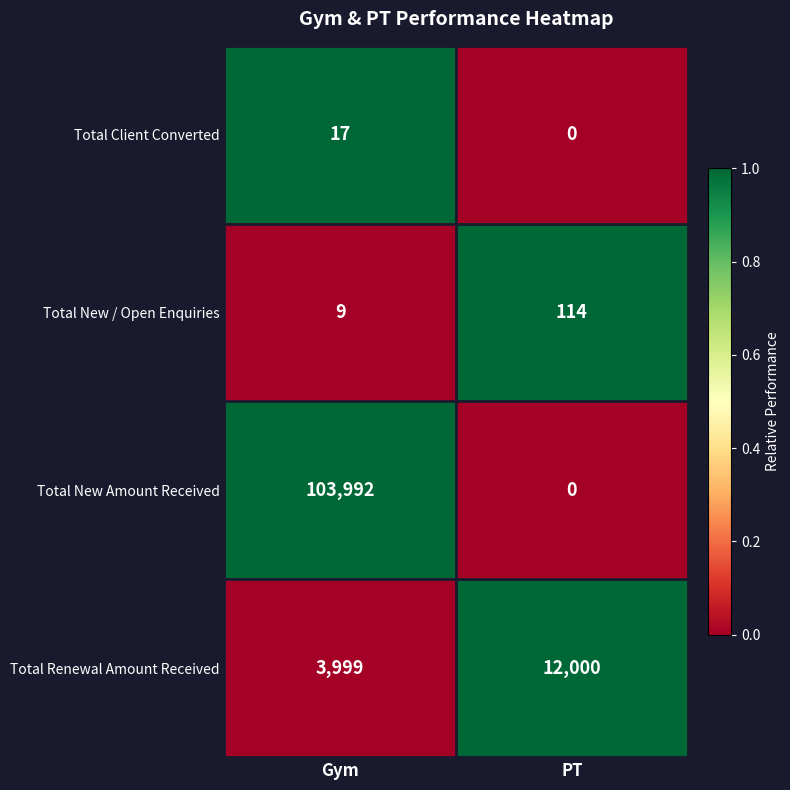

Which category has the highest value in the Total New / Open Enquiries series?

PT